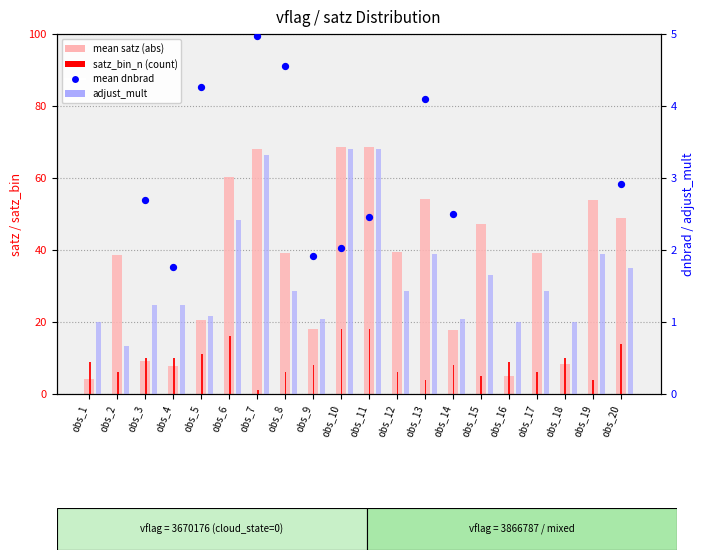

Which series has the widest spread of Y values?

mean satz (abs)